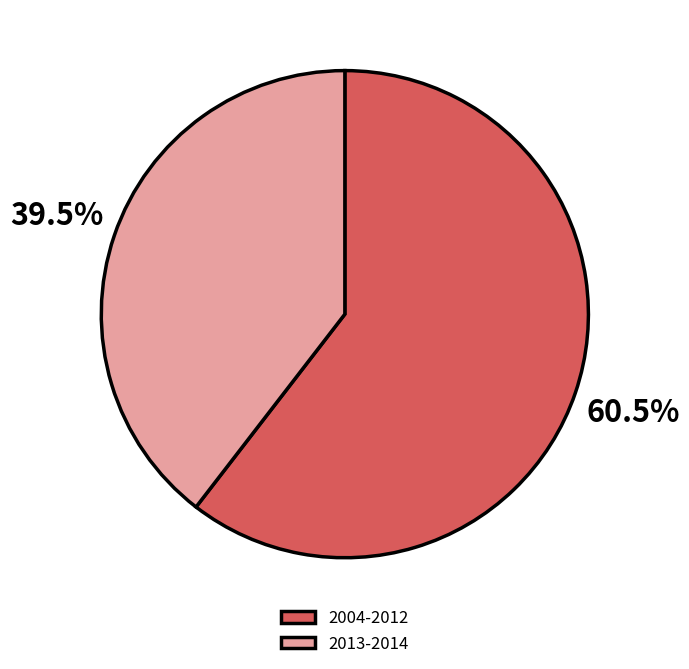

What is the largest slice in the pie chart?

2004-2012